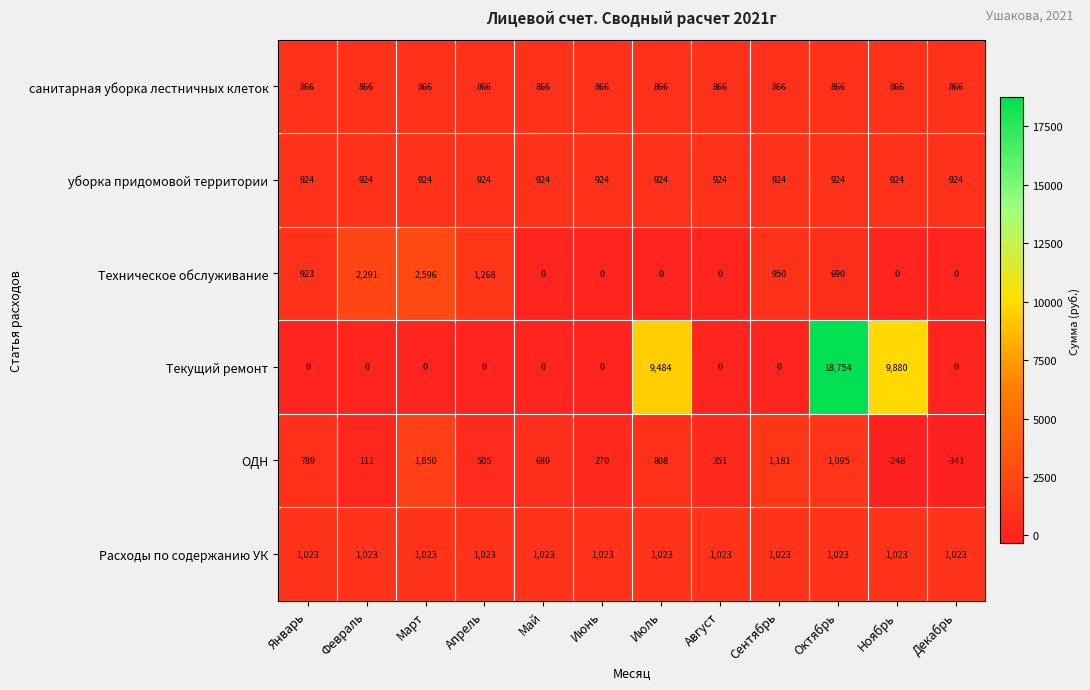

What is the lowest value of the уборка придомовой территории series?

924